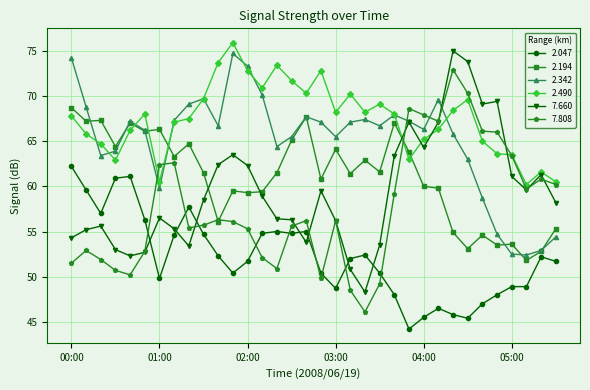

What is the highest value of the 2.047 series?

62.2